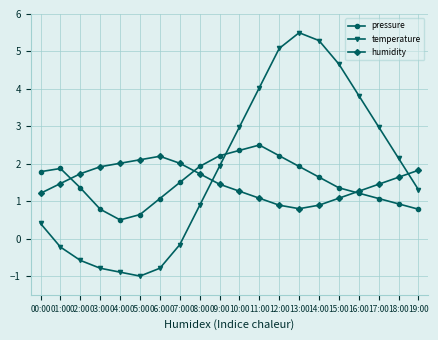

Reading left to right, what are all the values shown in this chart?

pressure: 1.8	1.9	1.4	0.8	0.5	0.6	1.1	1.5	1.9	2.2	2.4	2.5	2.2	1.9	1.6	1.4	1.2	1.1	0.9	0.8
temperature: 0.4	-0.2	-0.6	-0.8	-0.9	-1.0	-0.8	-0.2	0.9	1.9	3.0	4.0	5.1	5.5	5.3	4.7	3.8	3.0	2.1	1.3
humidity: 1.2	1.5	1.7	1.9	2.0	2.1	2.2	2.0	1.7	1.5	1.3	1.1	0.9	0.8	0.9	1.1	1.3	1.5	1.6	1.8